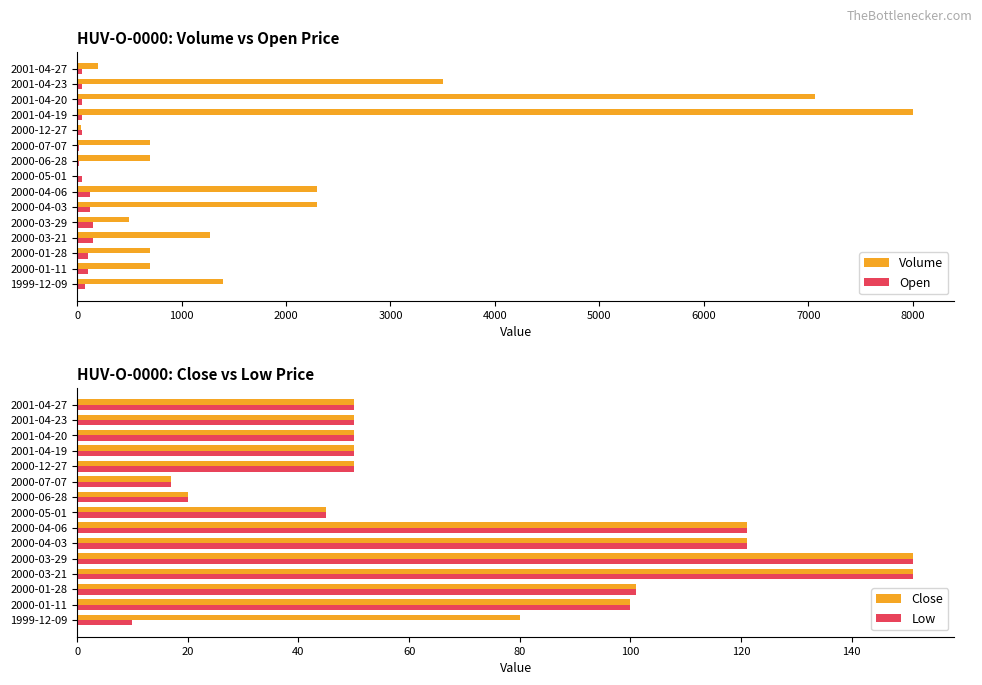

The value of Volume at 2000-01-11 is 700. True or false?

True